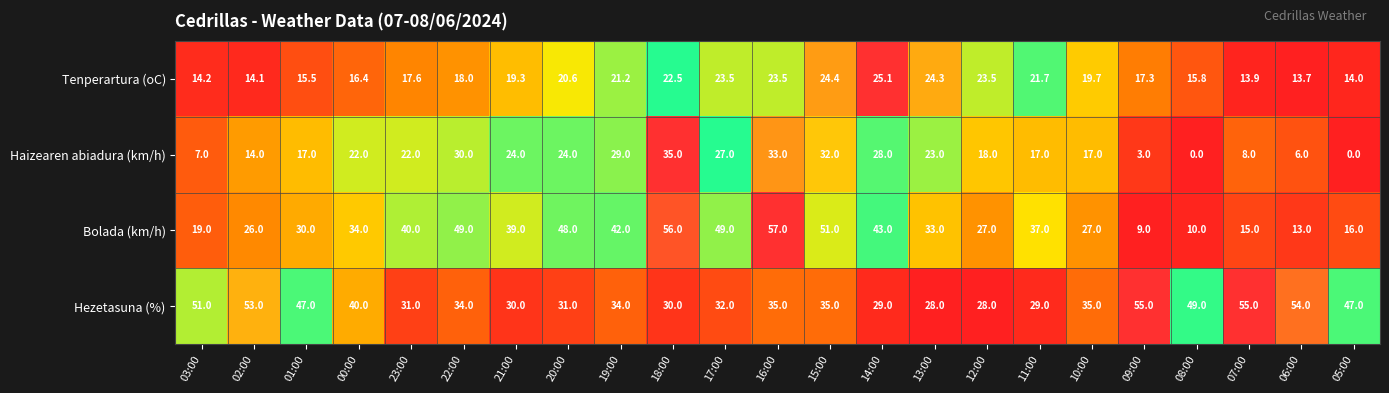

The Tenperartura (oC) series shows 37.5 at 17:00. True or false?

False